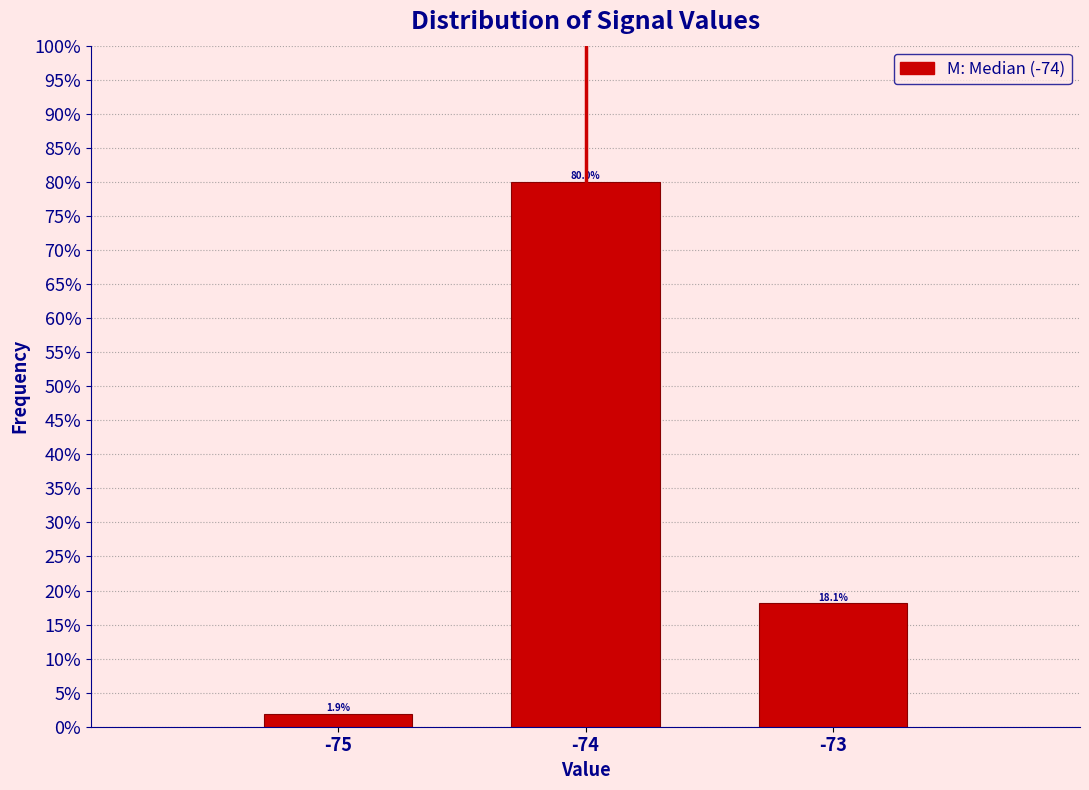

Reading right to left, what are all the values shown in this chart?

18.1	80.0	1.9